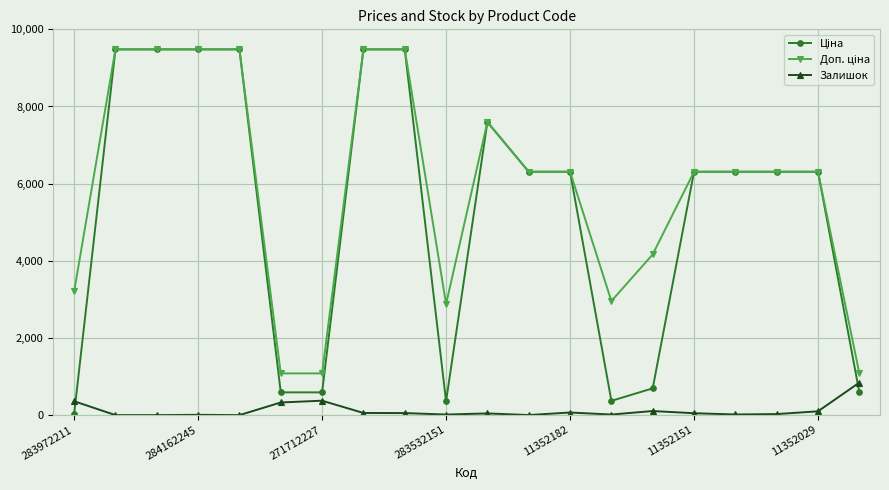

What is the greatest value displayed?

9480.1